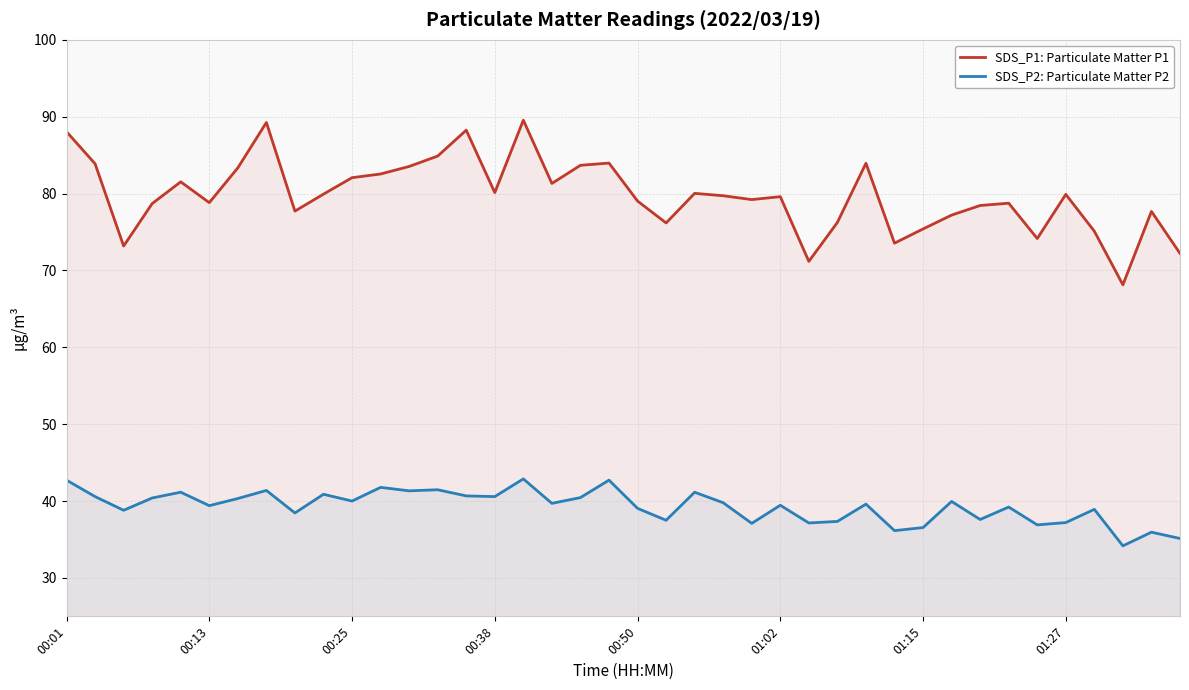

Reading right to left, what are all the values shown in this chart?

SDS_P1: Particulate Matter P1: 72.2	77.7	68.1	75.1	79.9	74.2	78.8	78.5	77.2	75.4	73.5	84.0	76.2	71.2	79.6	79.2	79.7	80.0	76.2	79.0	84.0	83.7	81.3	89.5	80.1	88.2	84.9	83.5	82.5	82.1	79.9	77.7	89.2	83.3	78.8	81.5	78.7	73.2	83.9	88.0
SDS_P2: Particulate Matter P2: 35.1	36.0	34.2	38.9	37.2	36.9	39.2	37.6	40.0	36.5	36.1	39.6	37.4	37.1	39.5	37.1	39.8	41.1	37.5	39.0	42.7	40.5	39.7	42.9	40.6	40.7	41.5	41.3	41.8	40.0	40.9	38.5	41.4	40.3	39.4	41.1	40.4	38.8	40.6	42.7